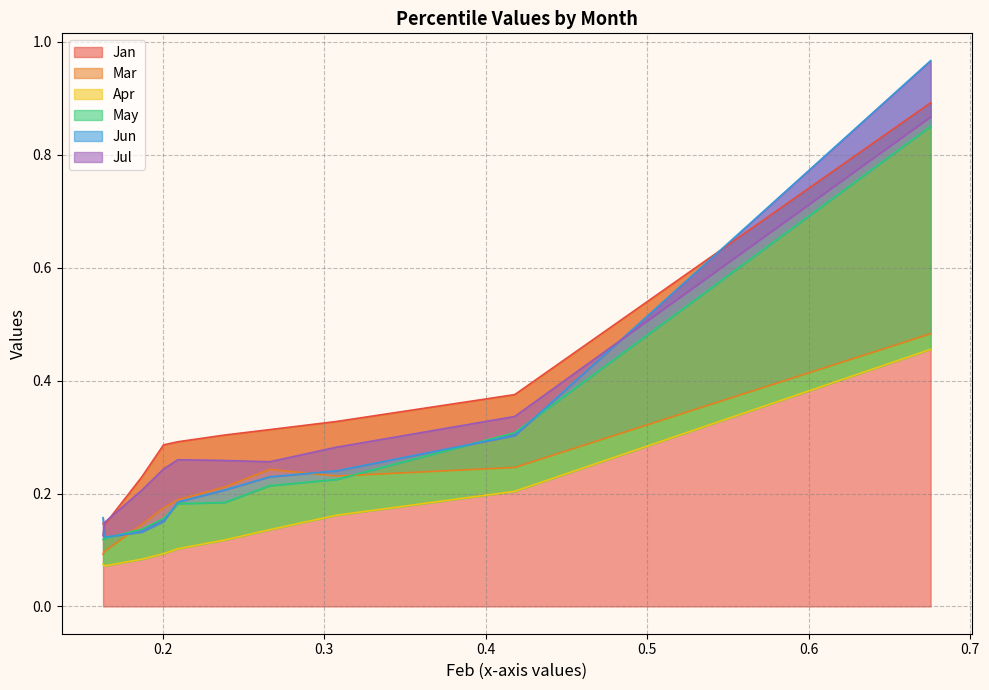

Which series has the largest range (max minus min)?

Jun